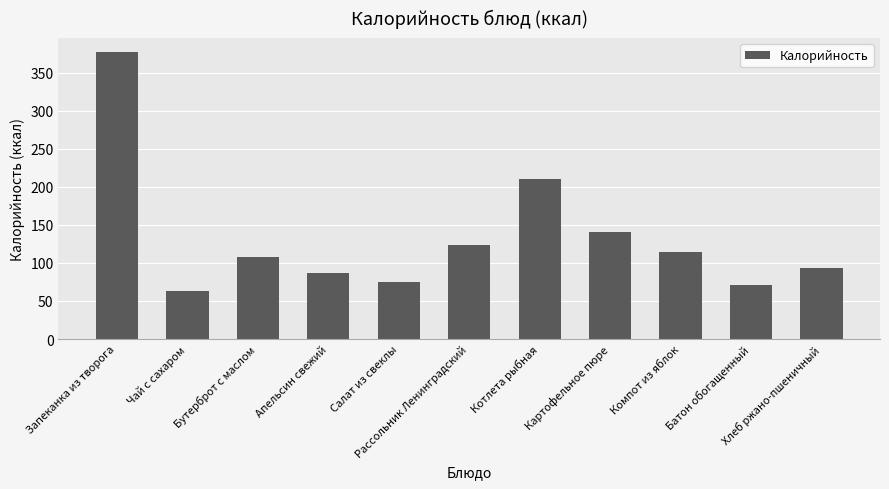

At which category does the chart reach its minimum across all series?

Чай с сахаром